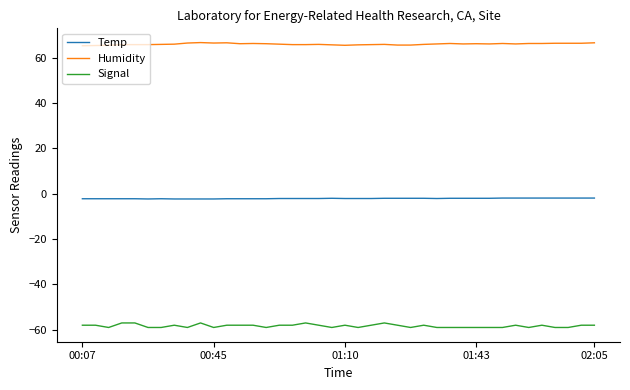

List the series in order of their peak value, highest first.

Humidity, Temp, Signal